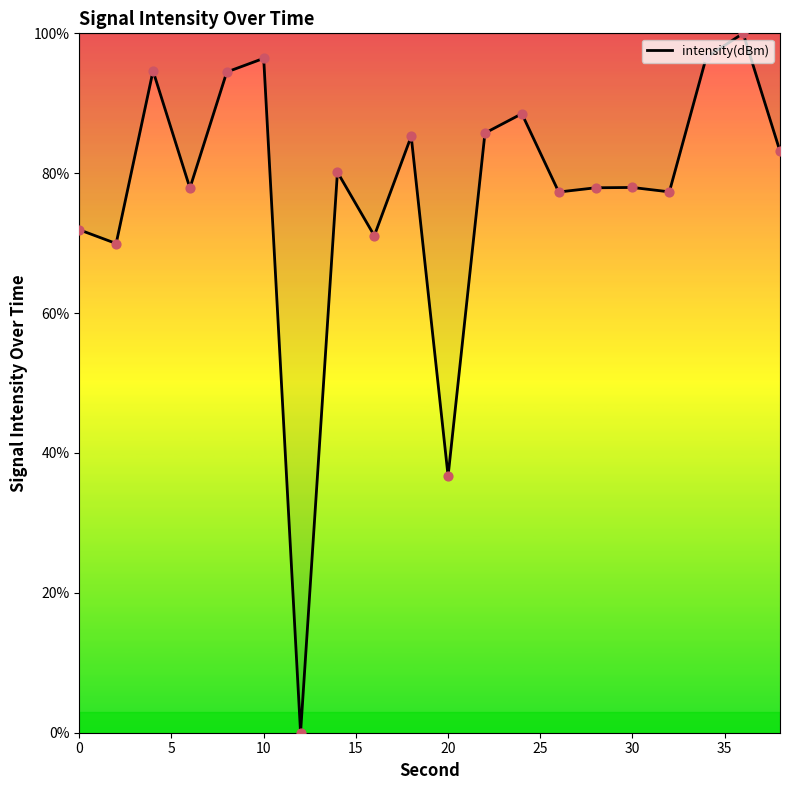

What is the difference between the maximum and minimum values?

100.0